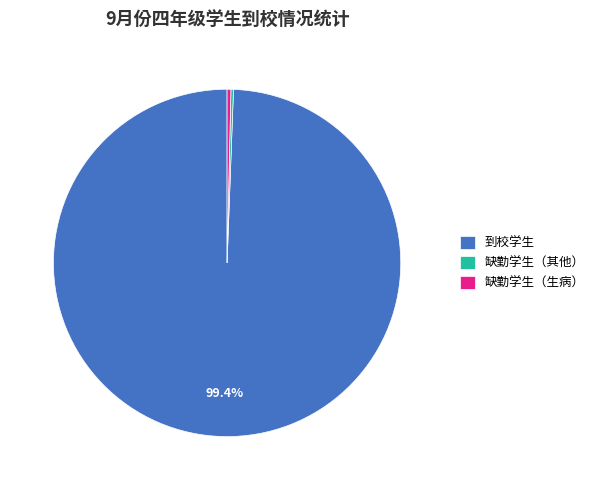

Which has a higher value, 缺勤学生（生病） or 到校学生?

到校学生